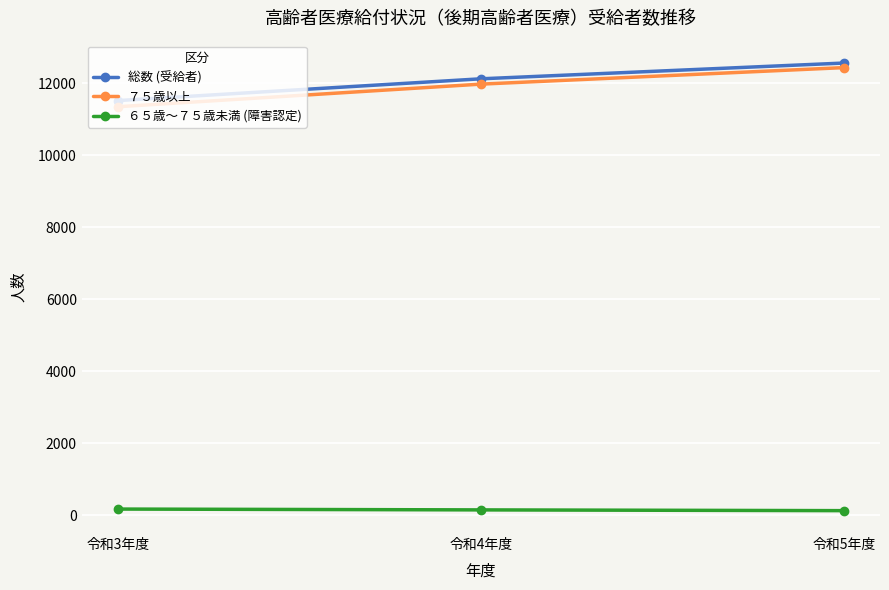

Which category has the lowest value in the 総数 (受給者) series?

令和3年度